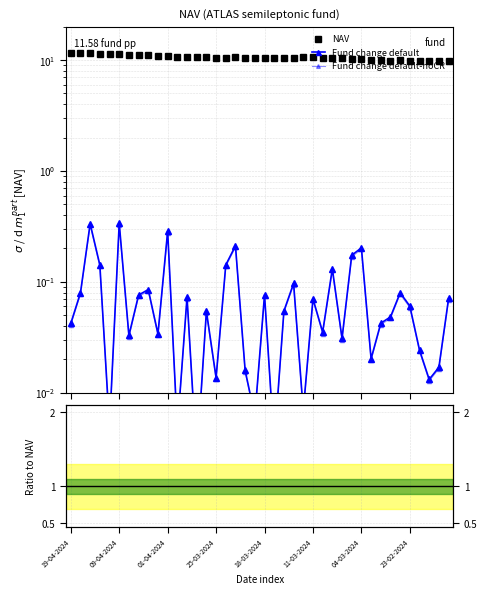

Read the NAV value at 27.

10.5